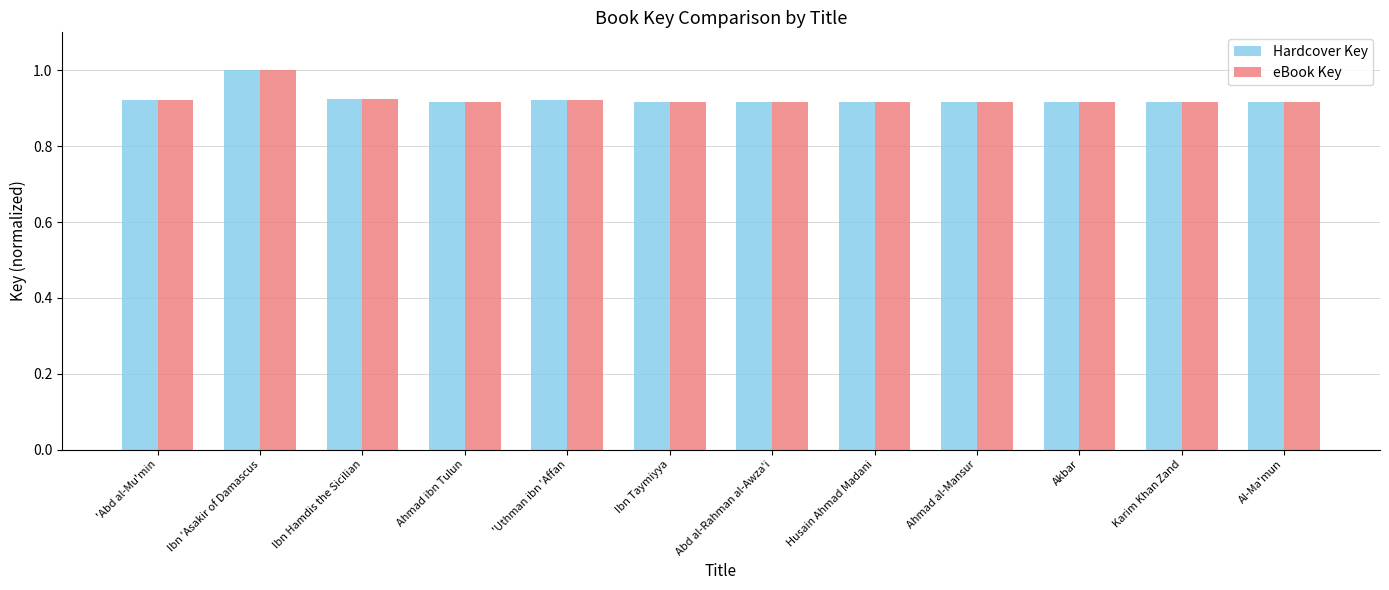

What is the sum of the eBook Key values at Ahmad ibn Tulun and Ibn 'Asakir of Damascus?

1.9